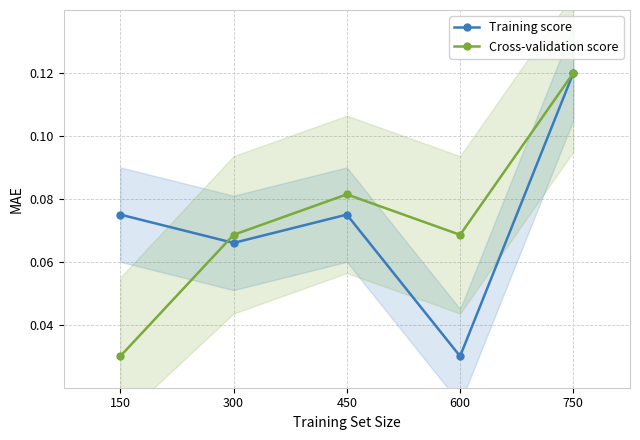

At how many categories does at least one series exceed 0?

5